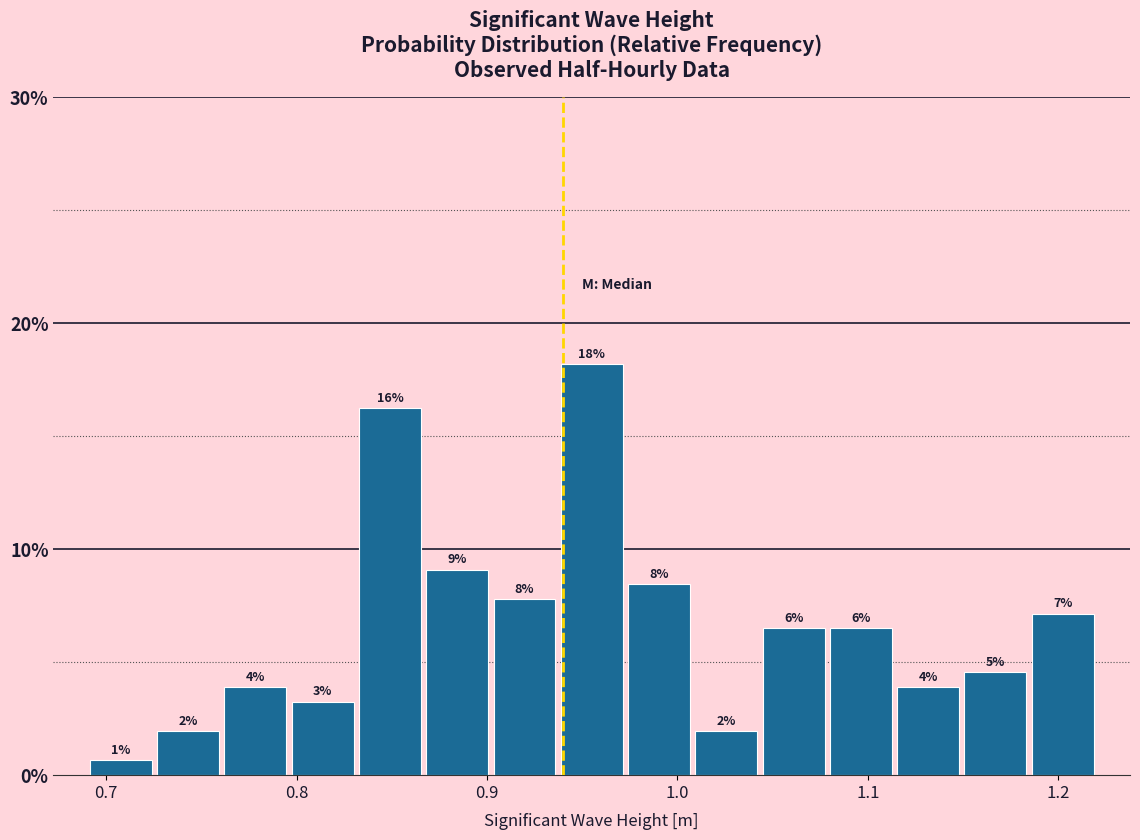

Read against the x-axis, roughly where is the centre of the tallest bar?

0.96